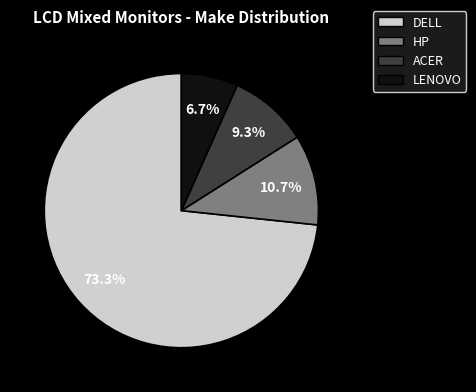

To the nearest percent, what is the average slice percentage?

25%